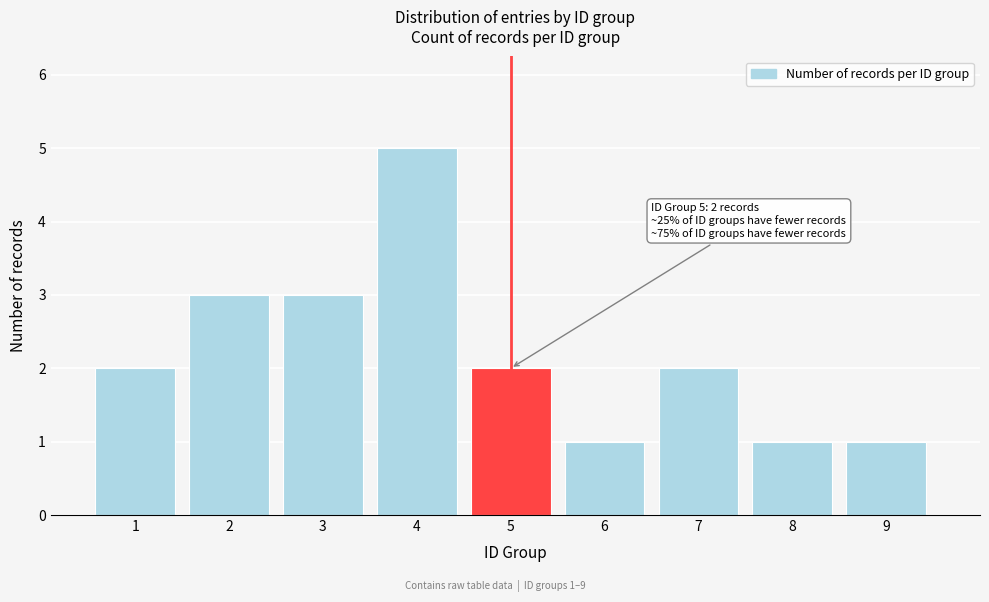

Which range on the x-axis has the tallest bar?

3.5 to 4.5